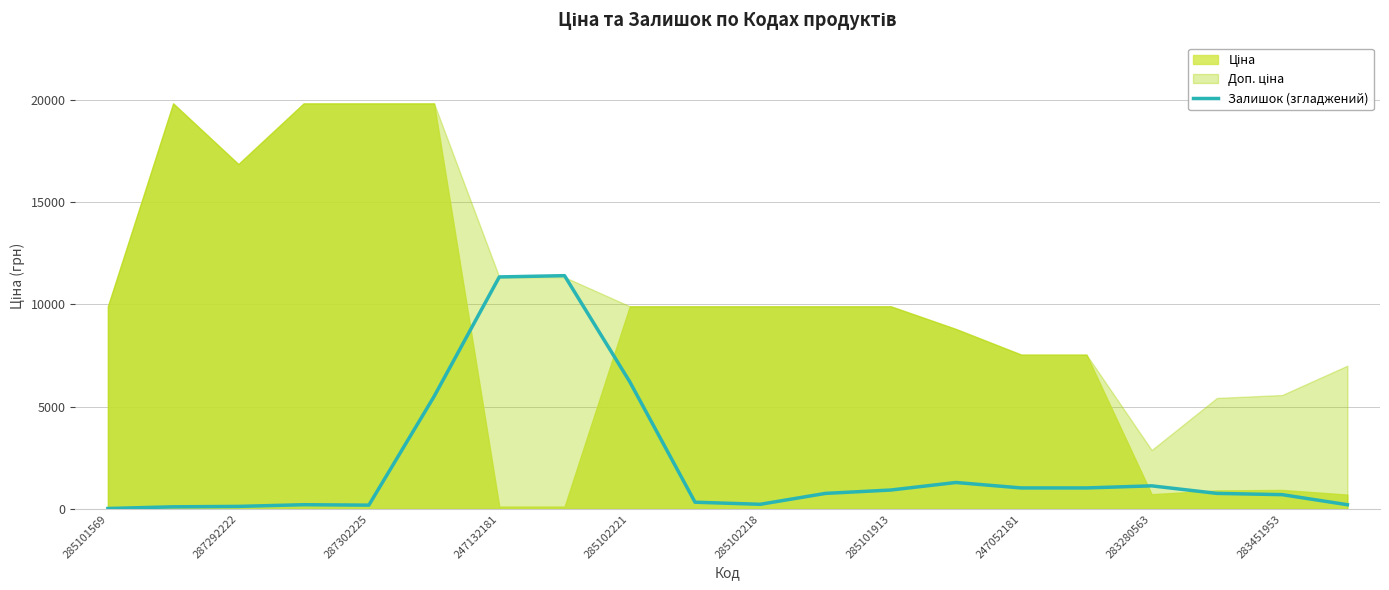

True or false: the data shows 20.5 at 285101569.

True